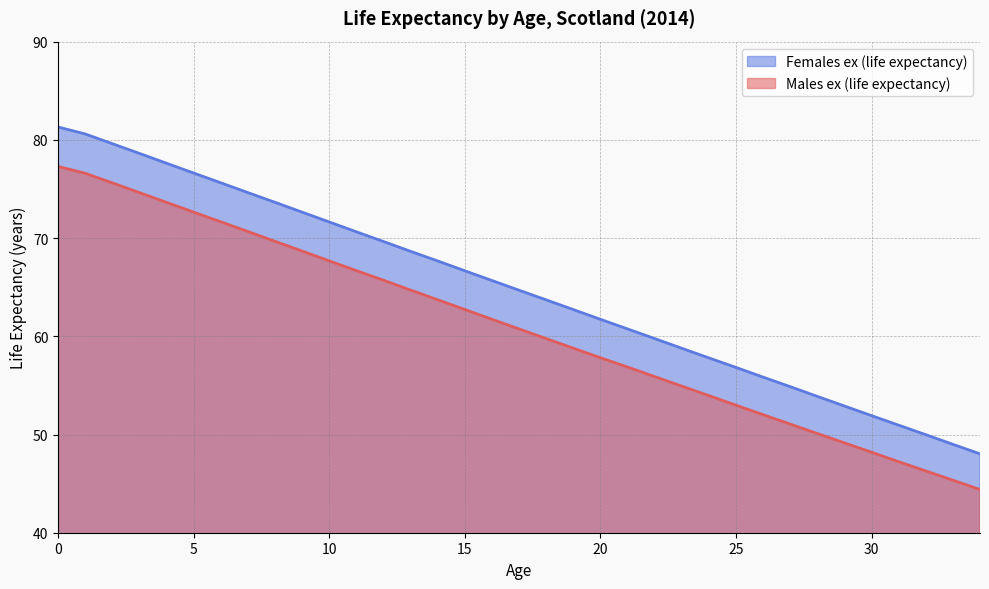

What is the value of the Females ex (life expectancy) point at the 24th from the left?

58.8